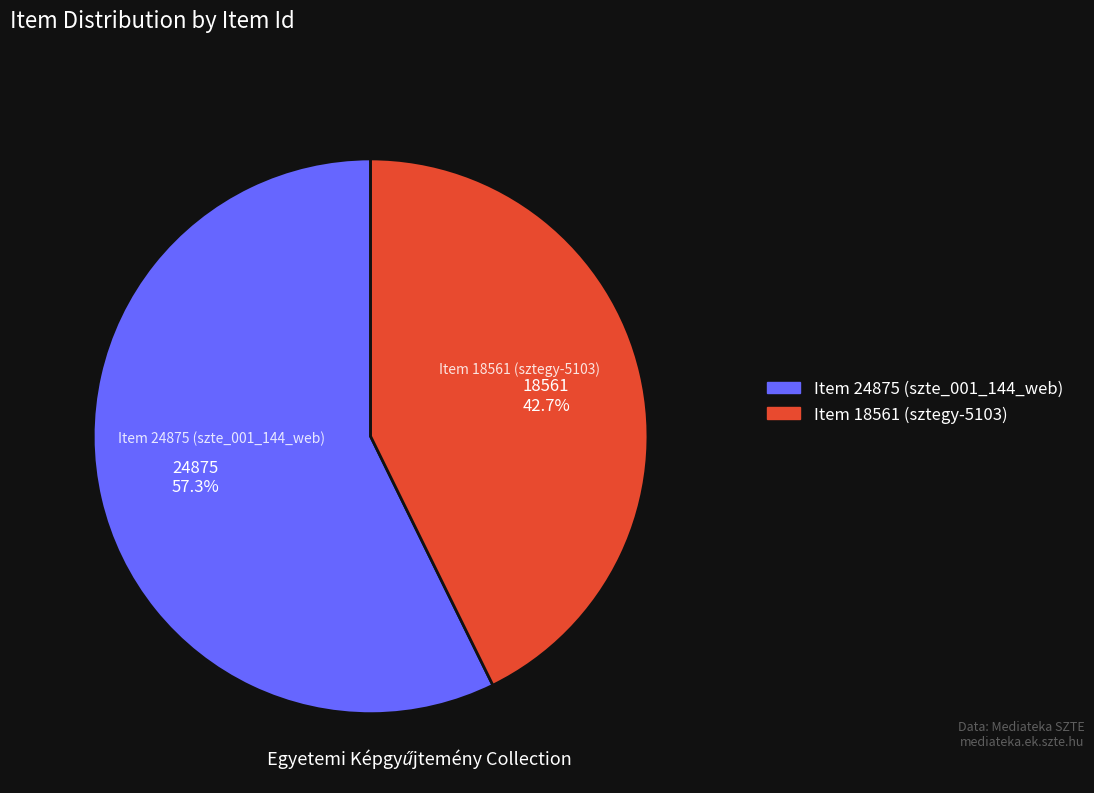

How many slices are in this pie chart?

2